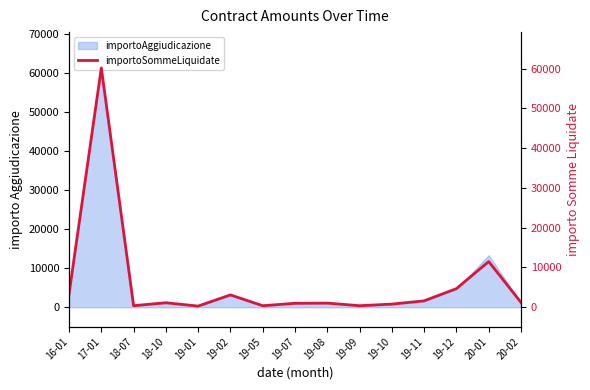

Between 16-01 and 19-01, which is larger?

16-01